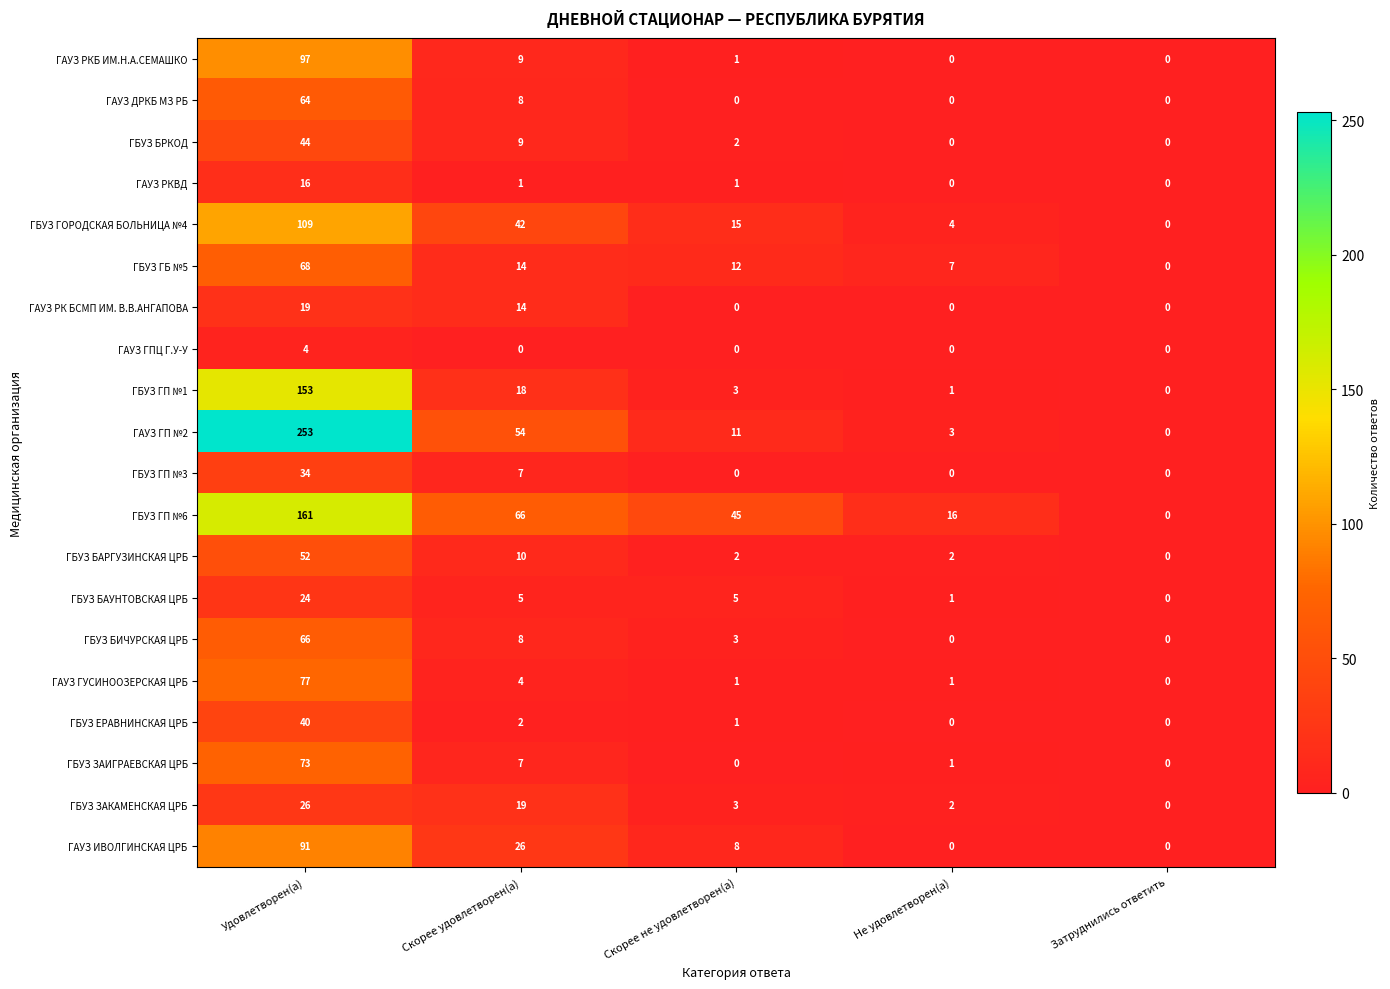

Which series changed the most between Скорее не удовлетворен(а) and Затруднились ответить?

ГБУЗ ГП №6